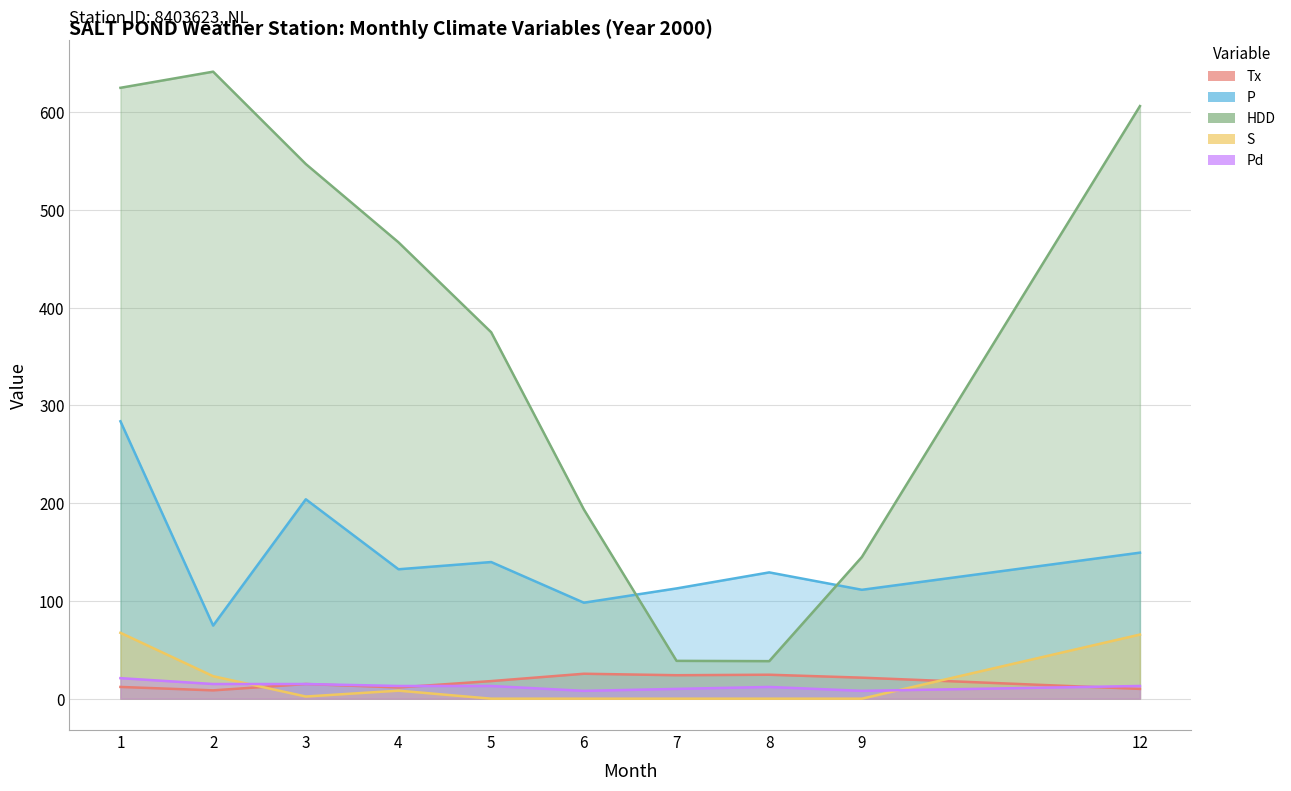

Where do S and Tx first cross each other?

2 and 3